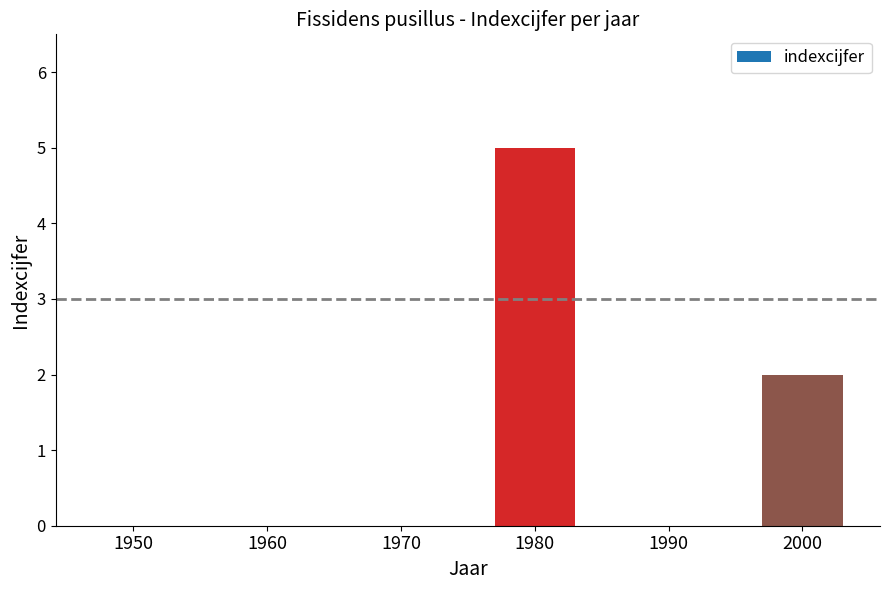

Are the bars grouped side by side (vs. stacked)?

No